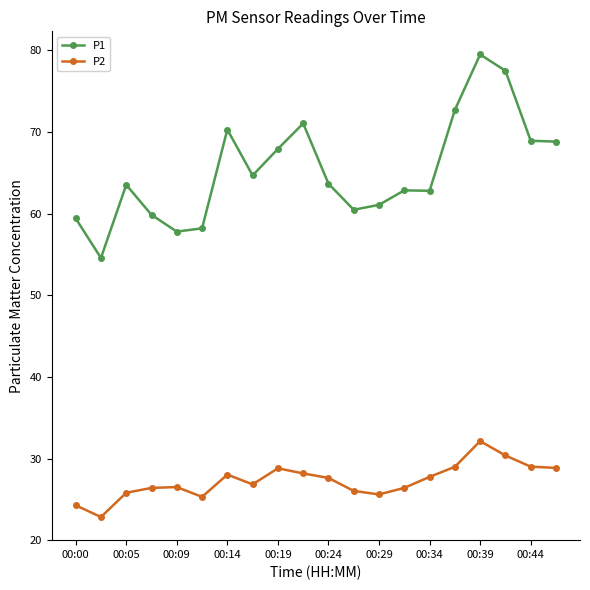

In P2, how many points are lower than both neighbors (excluding endpoints)?

4